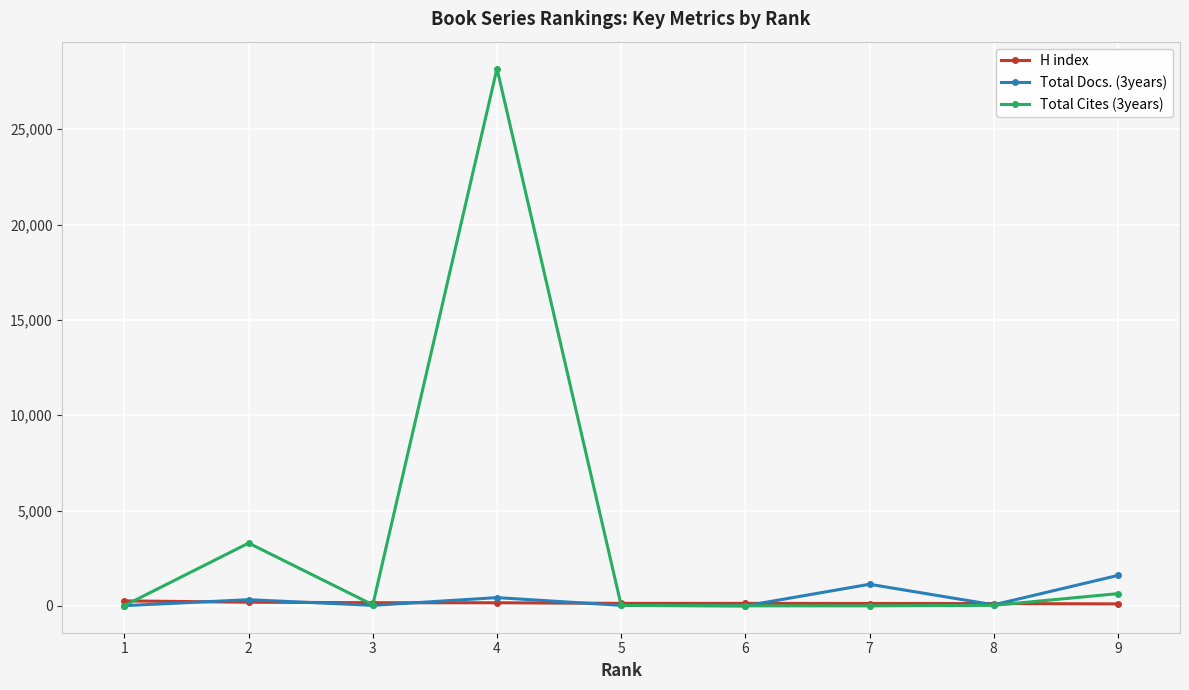

What is the difference between the highest and lowest values at 5?

107